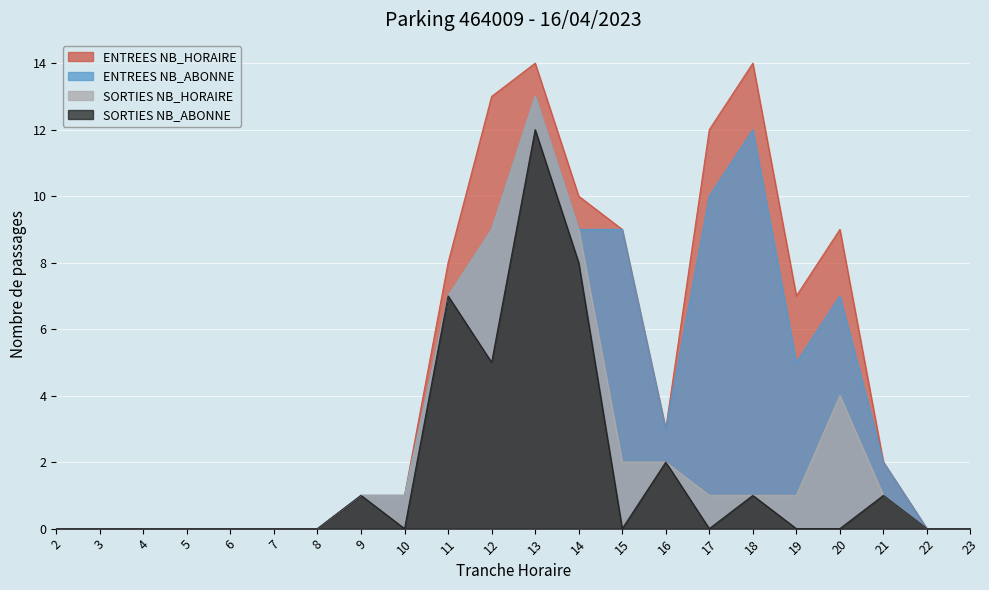

What is the maximum value for SORTIES NB_ABONNE?

12